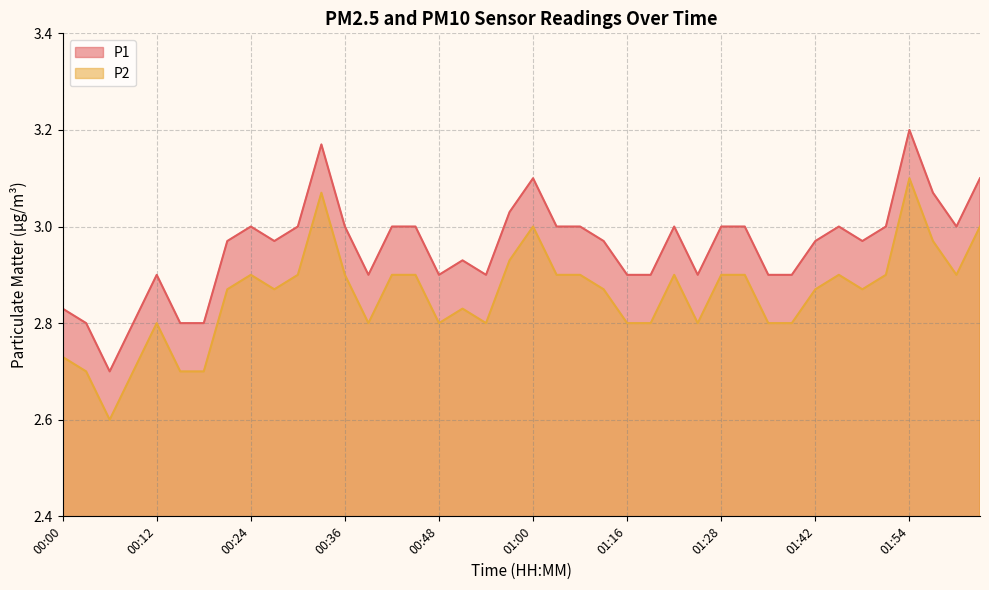

What is the difference between the second highest and second lowest values in the P1 series?

0.4